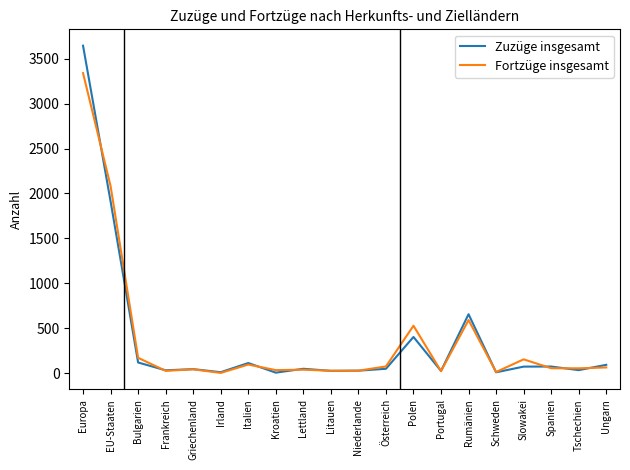

Where is Fortzüge insgesamt nearest to the value 1671?

EU-Staaten